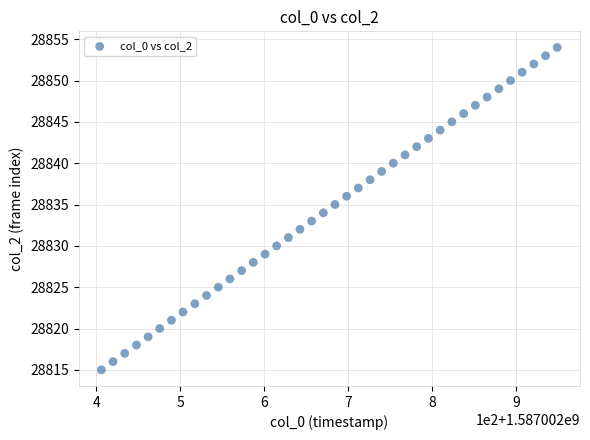

What is the range of Y values (max minus min)?

39